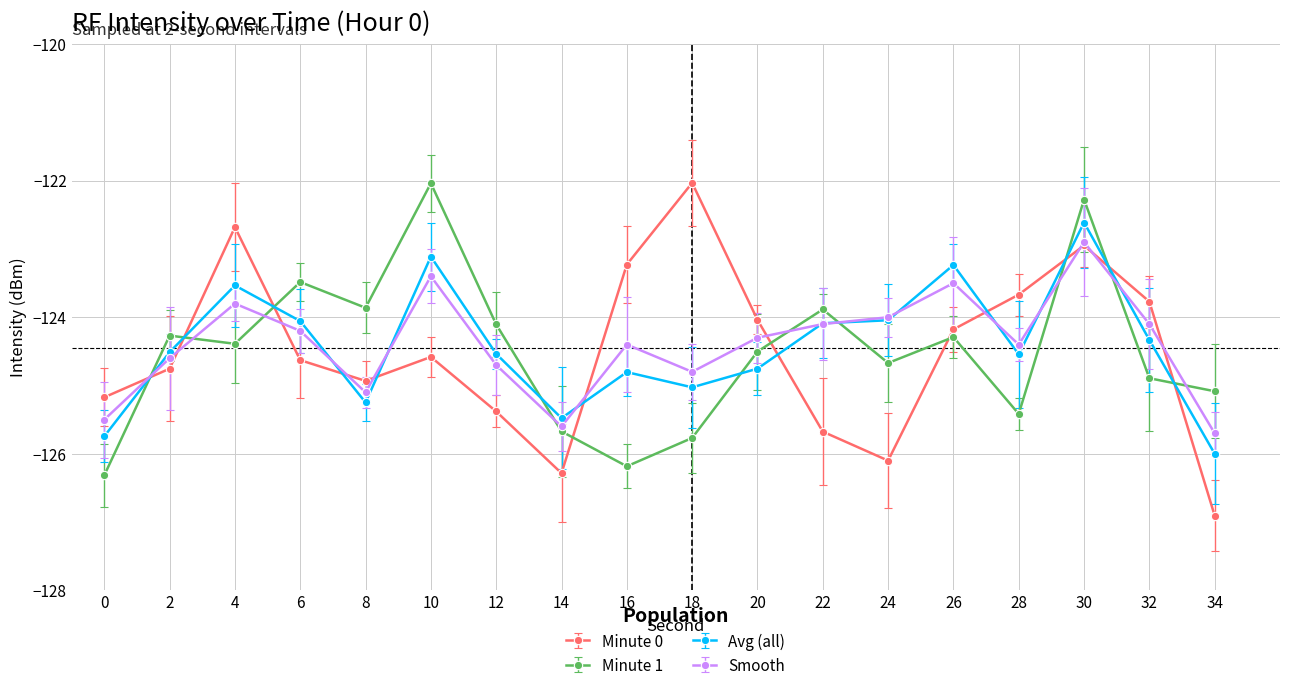

What is the value of the Minute 0 point at the 15th from the left?

-123.7